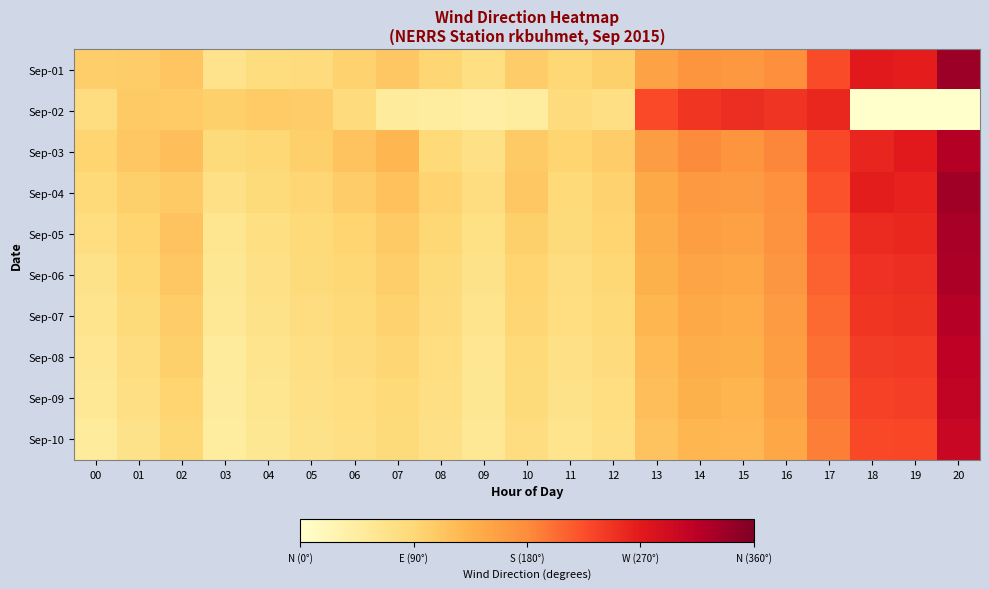

Which series changed the most between 08 and 20?

Sep-01